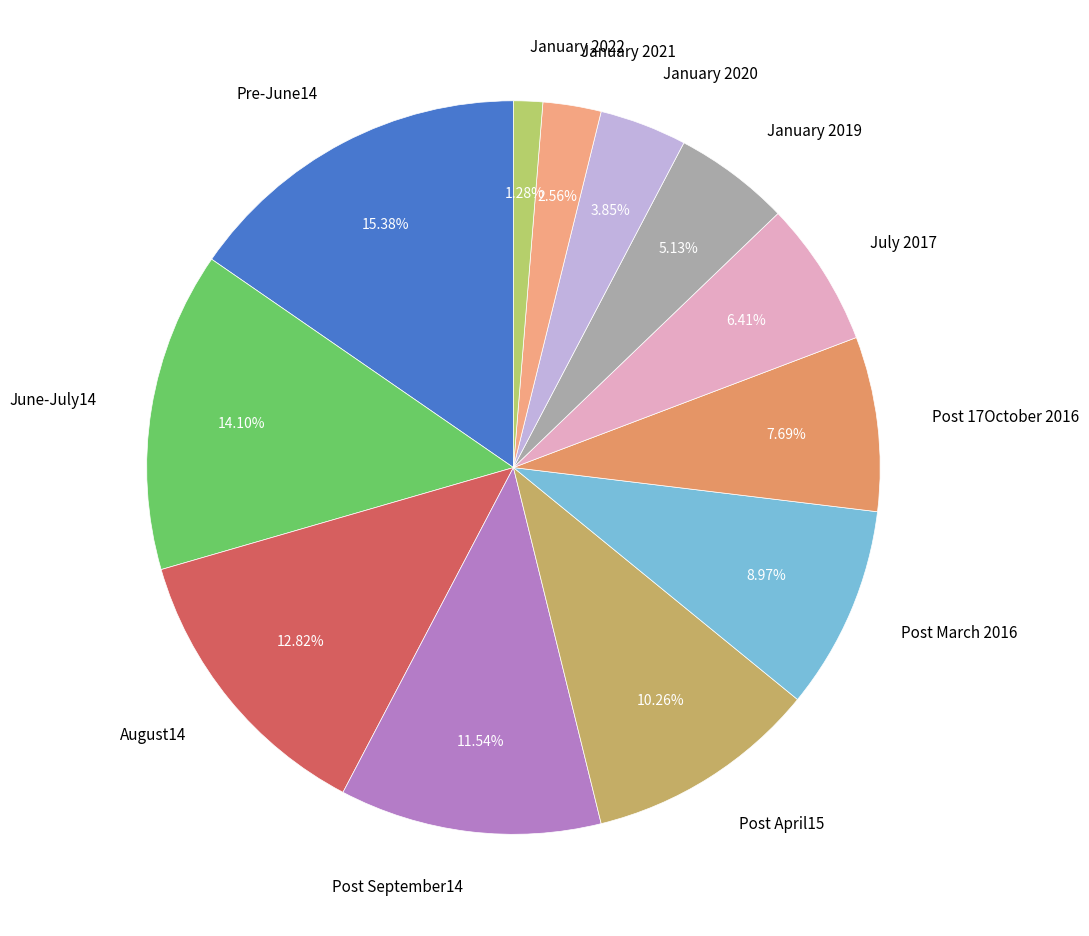

How many slices are in this pie chart?

12